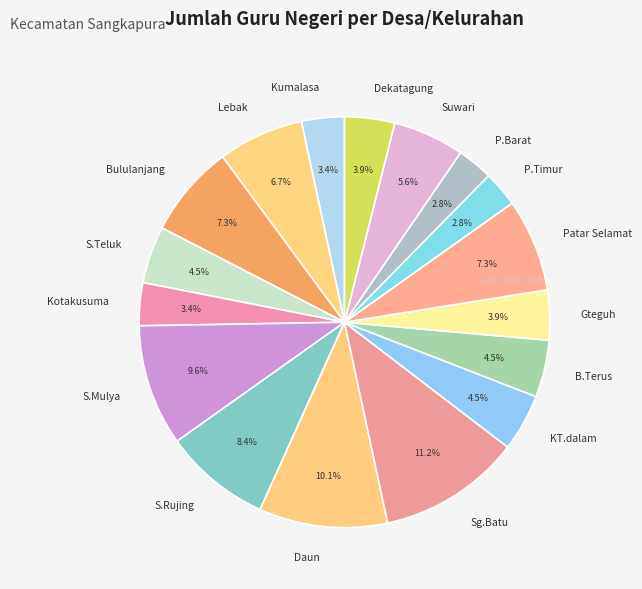

Count the number of slices in the pie.

17